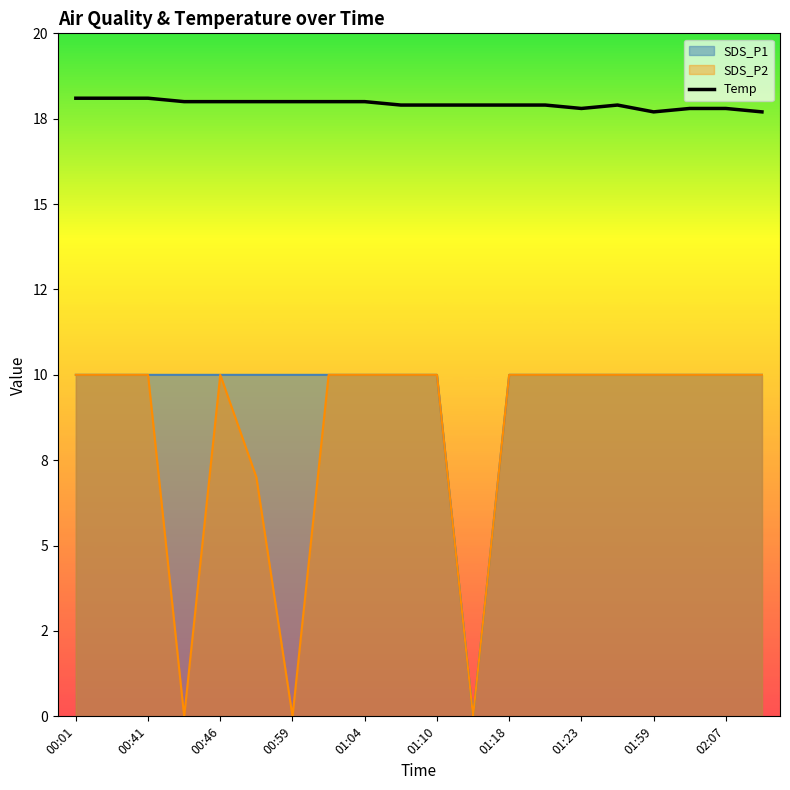

Does the chart have visible grid lines?

No